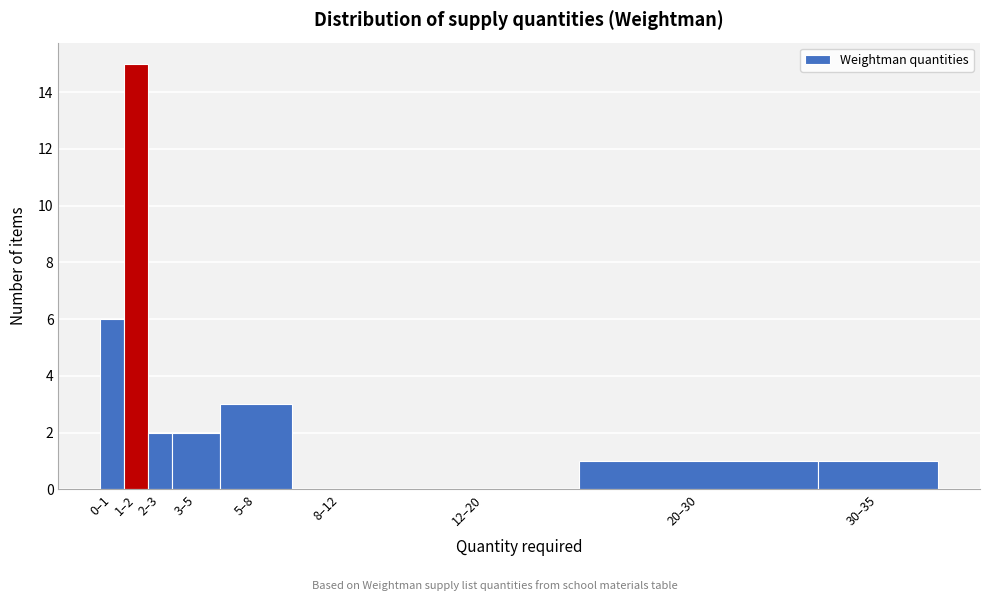

Reading right to left, list all the values displayed in this chart.

30–35=1	20–30=1	12–20=0	8–12=0	5–8=3	3–5=2	2–3=2	1–2=15	0–1=6